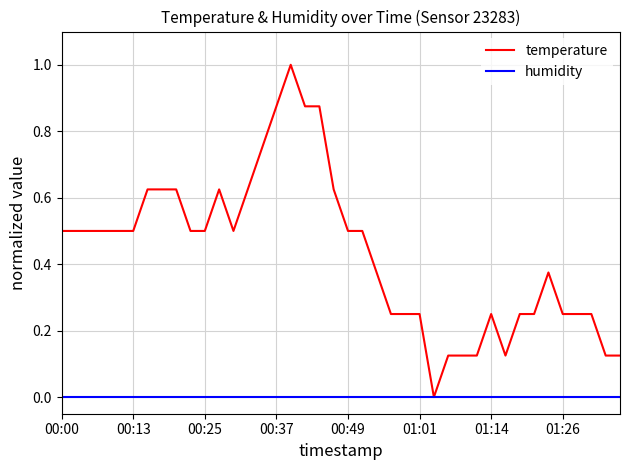

Which series has the largest total across all categories?

temperature